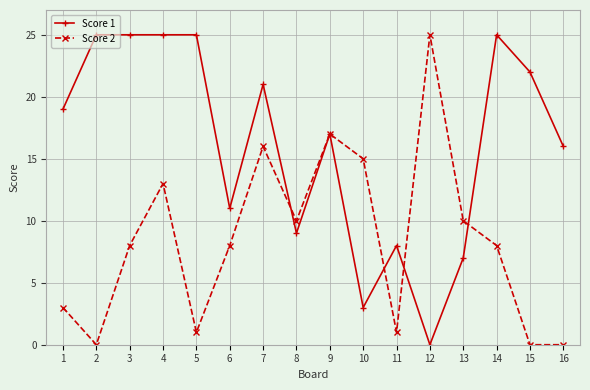

How many lines are shown in the chart?

2